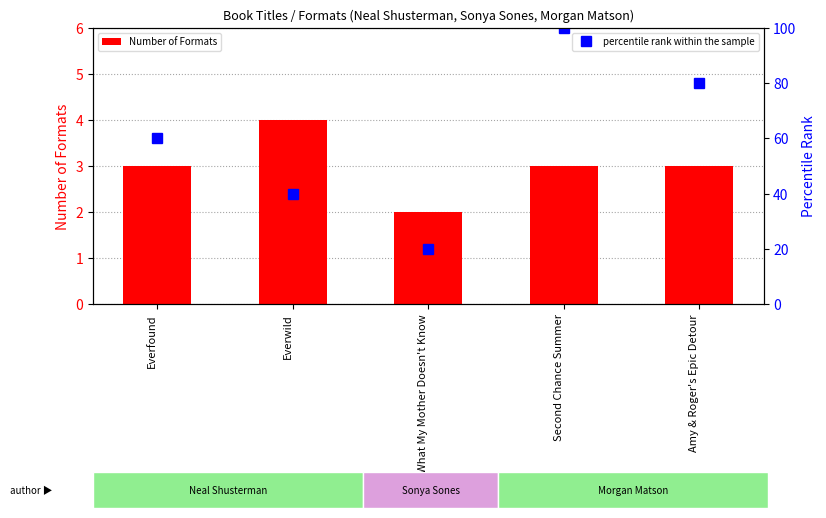

Is the value of percentile rank within the sample at Everfound greater than the value of Number of Formats at Second Chance Summer?

Yes